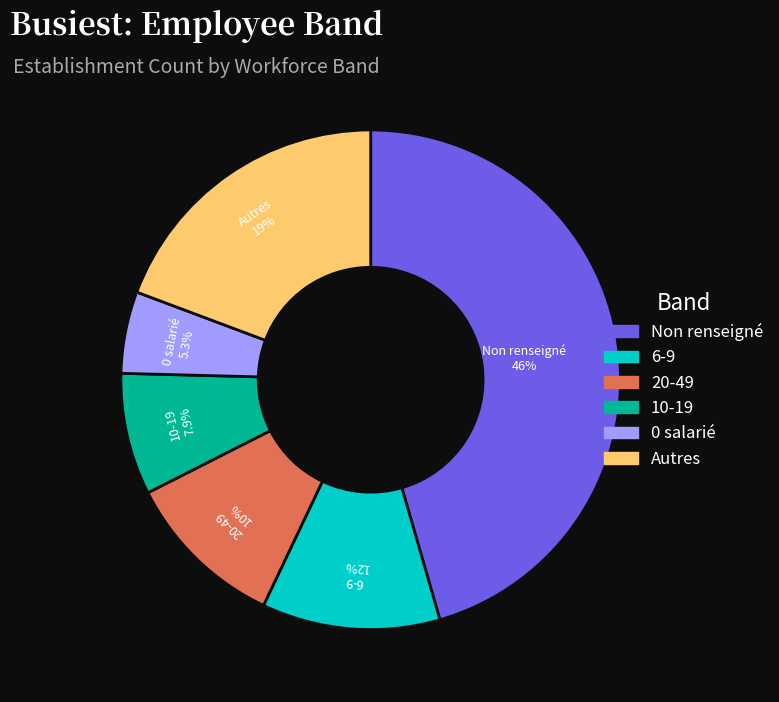

Is there a majority slice in this chart?

No